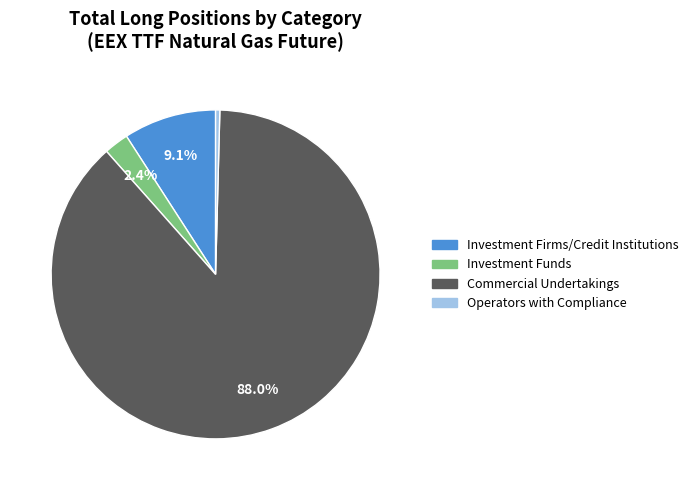

Does any single category account for the majority?

Yes